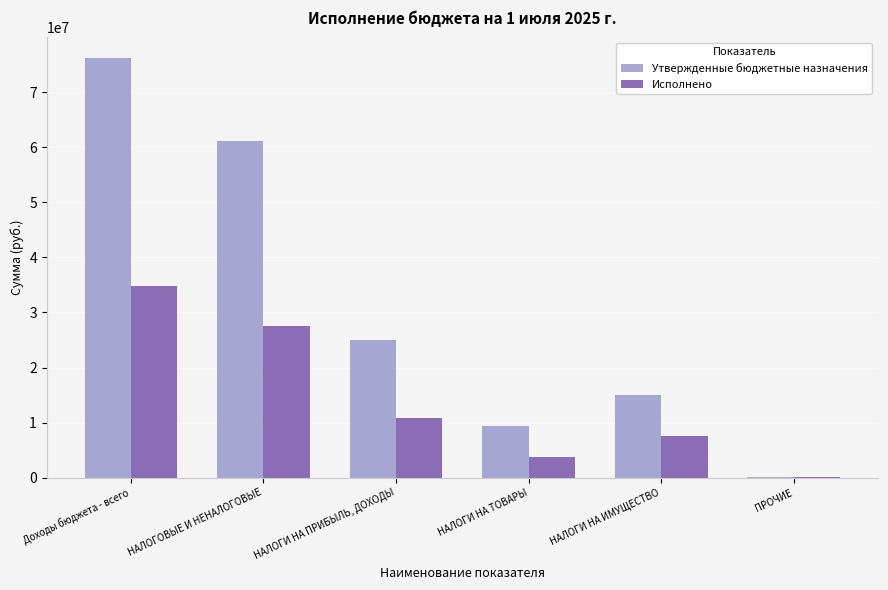

What is the maximum value for Утвержденные бюджетные назначения?

76110500.0